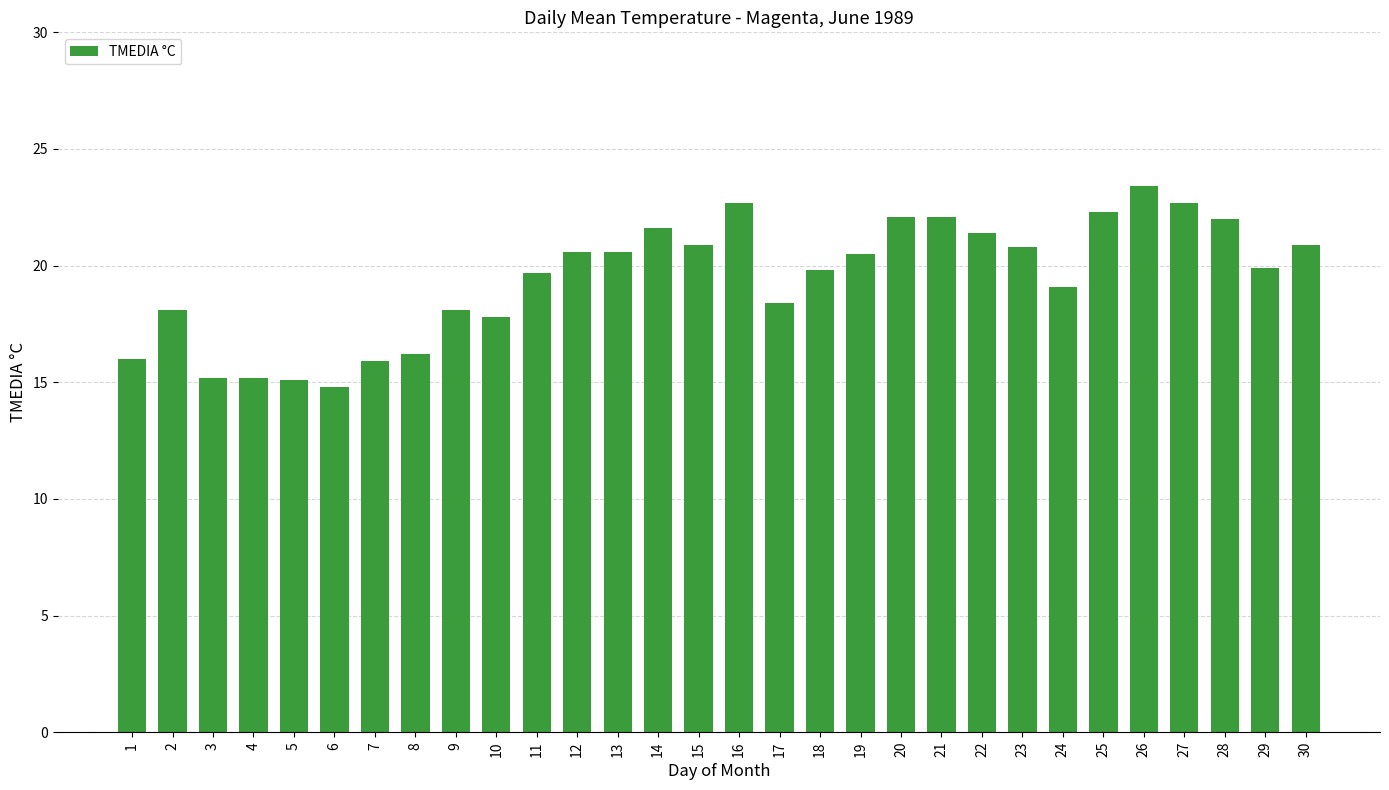

Is it true that the value at 11 is 12.7?

False